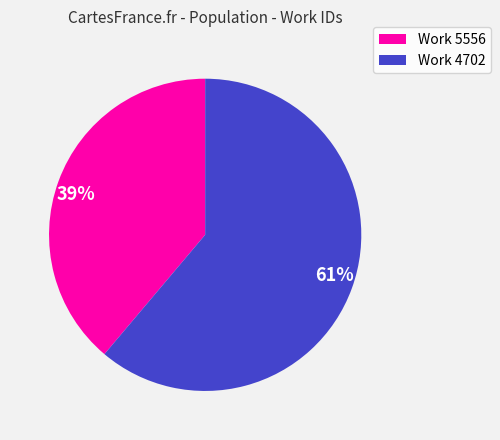

What is the smallest slice in the pie chart?

39%